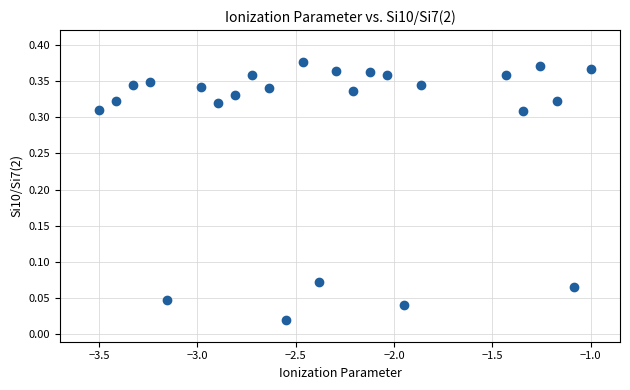

What is the range of X values (max minus min)?

2.5